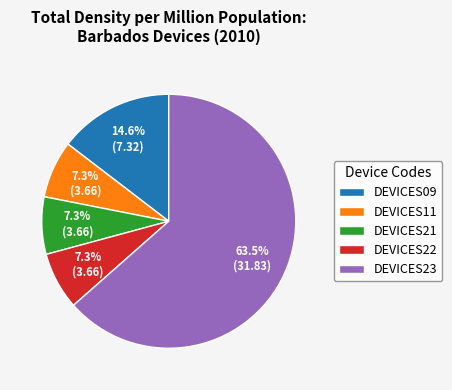

Which category has the biggest portion of the pie?

DEVICES23